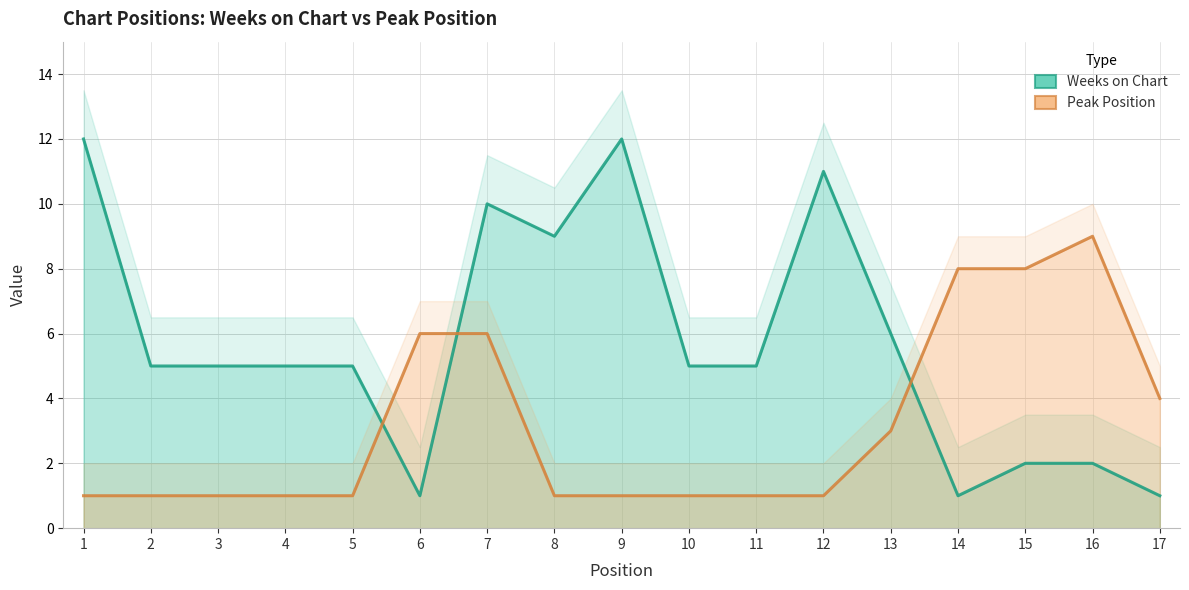

Which series has the largest total across all categories?

Weeks on Chart